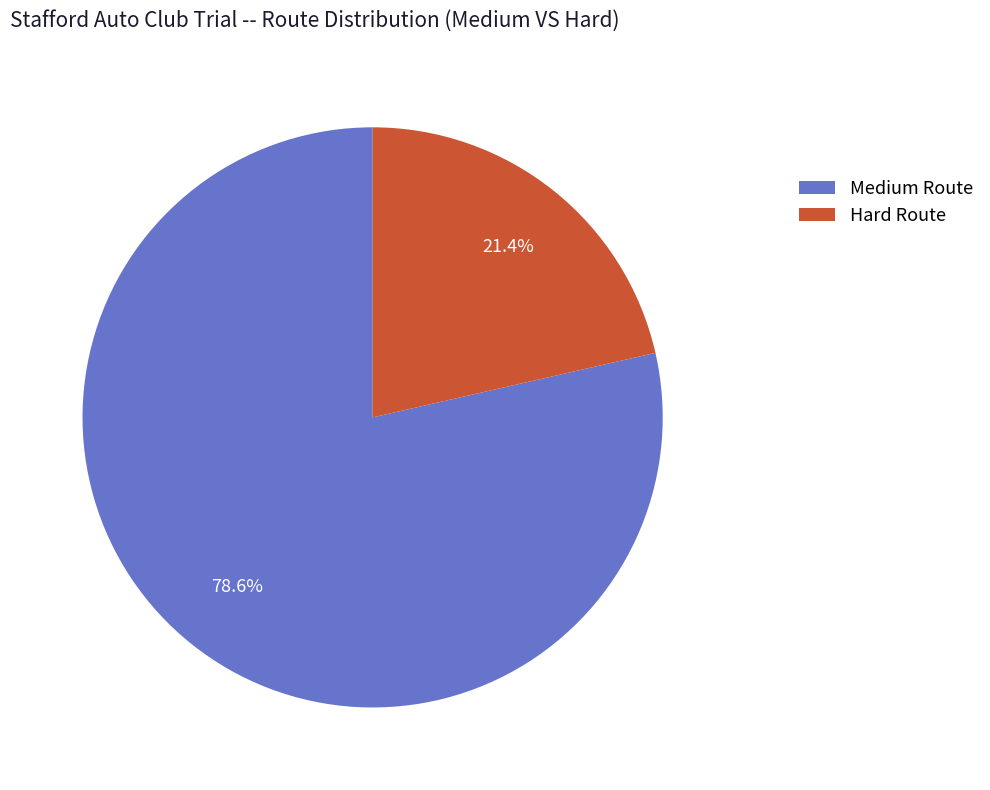

Rank the categories by value from highest to lowest.

Medium, Hard